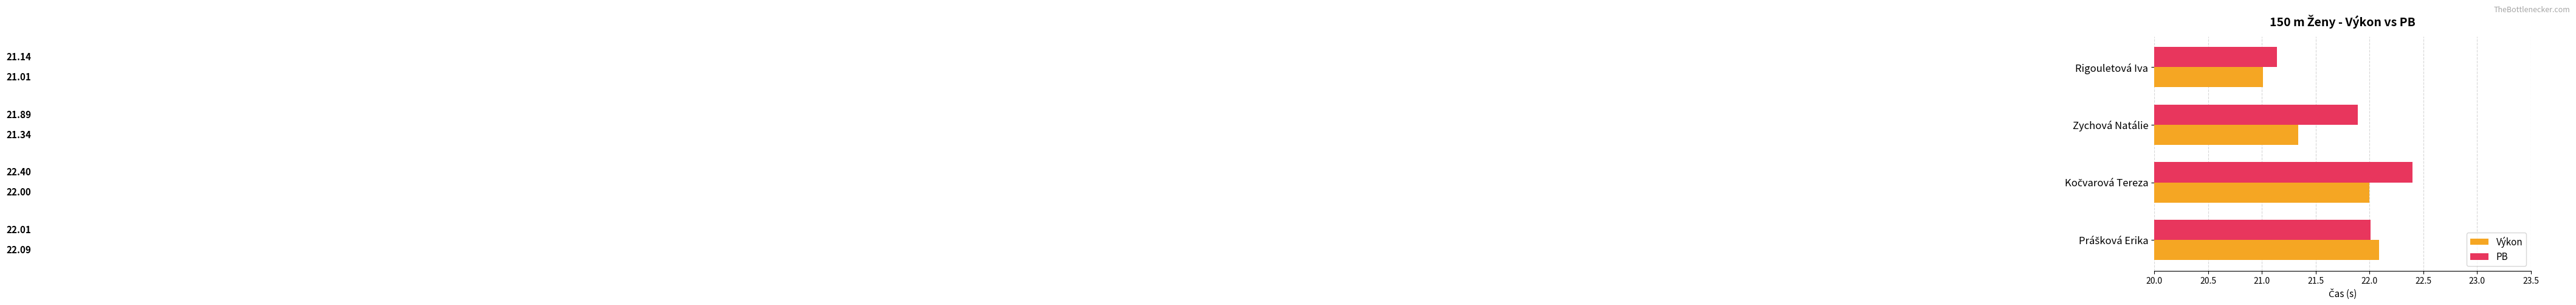

Which series has the largest range (max minus min)?

PB